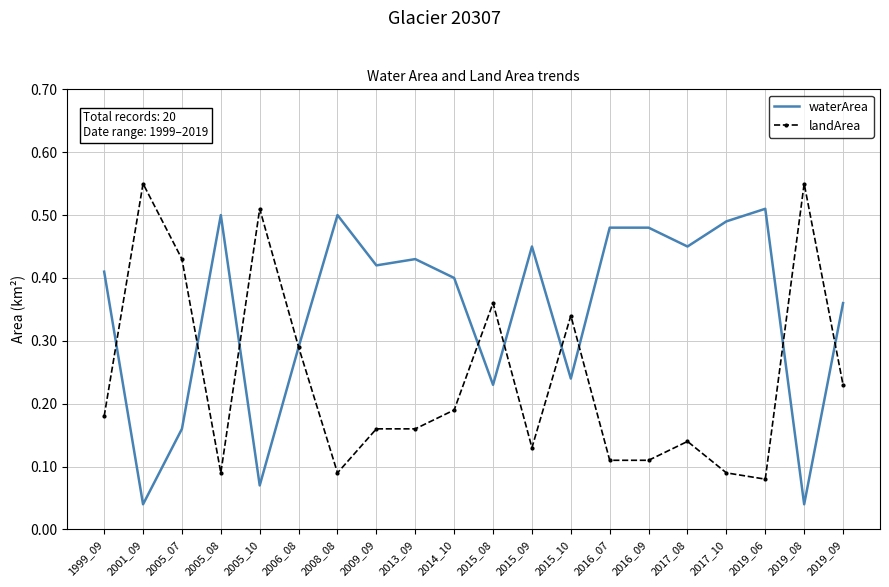

Is it true that waterArea equals 0.4 at 2019_09?

True